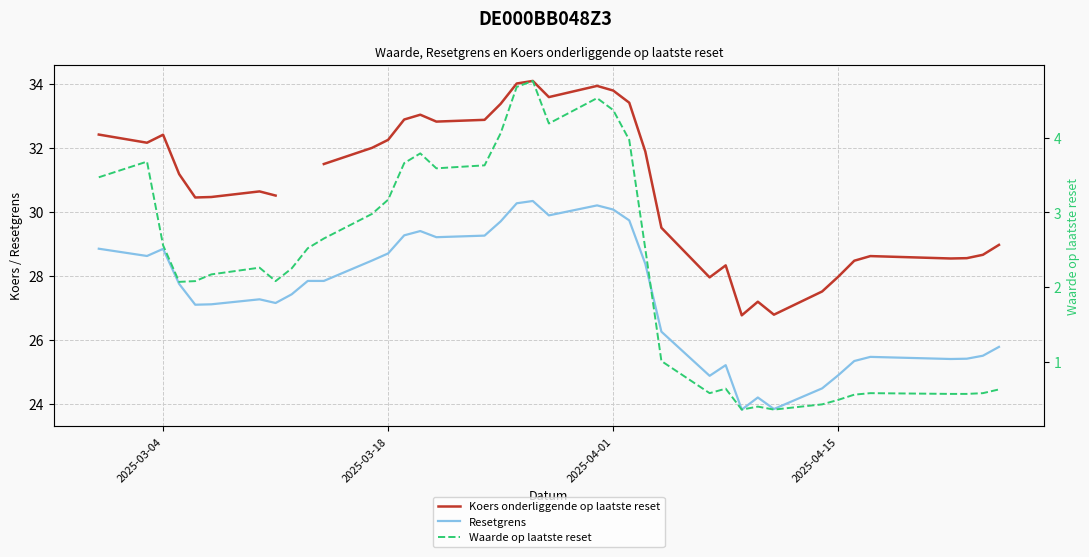

Rank the series by their average value, from highest to lowest.

Koers onderliggende op laatste reset, Resetgrens, Waarde op laatste reset